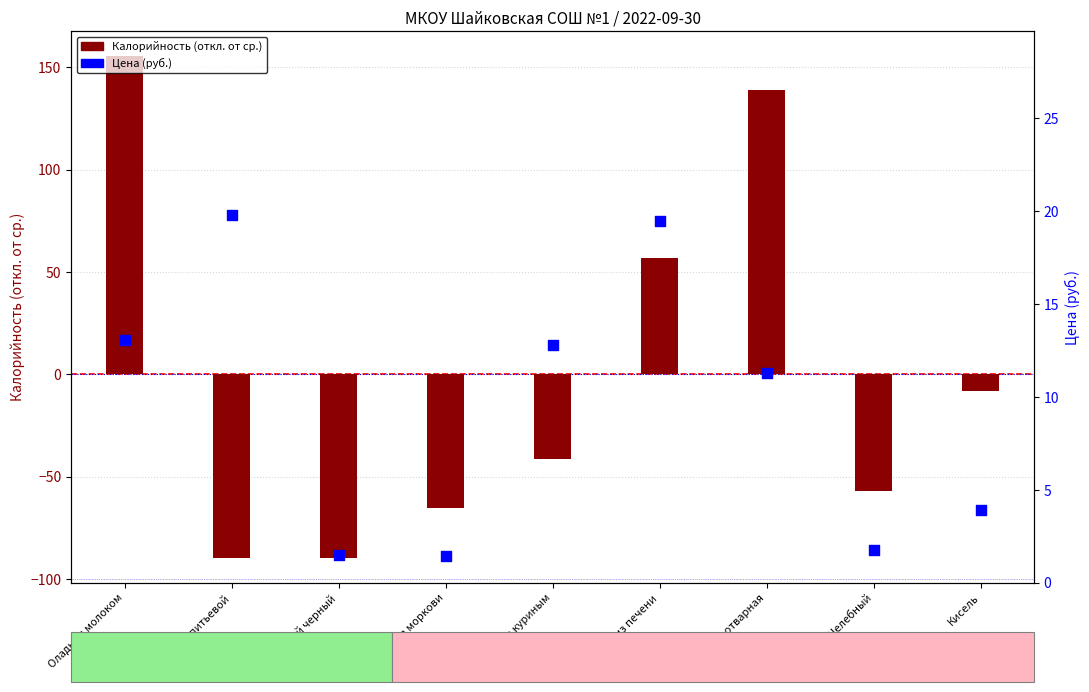

Which series contains the highest Y value?

Калорийность (откл.)